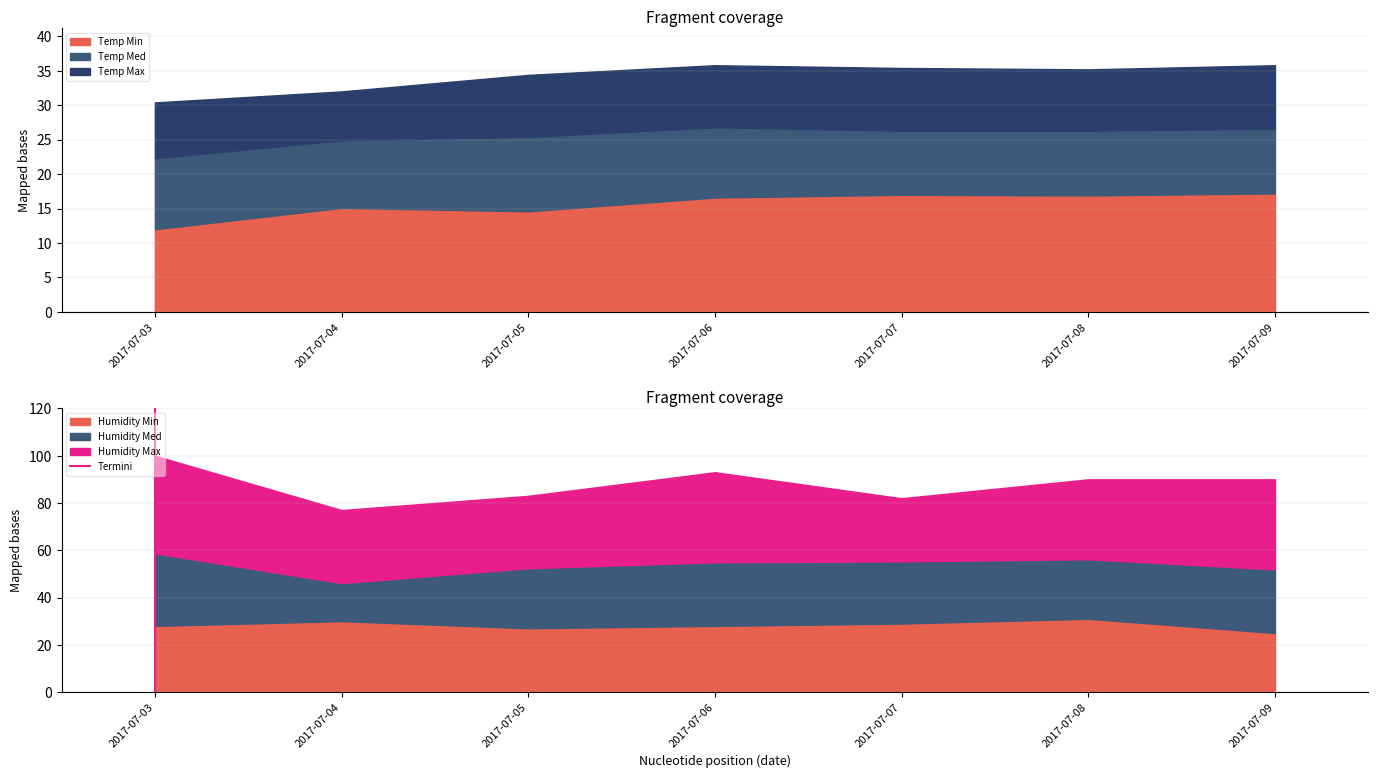

Which category has the lowest value in the Temp Min series?

2017-07-03